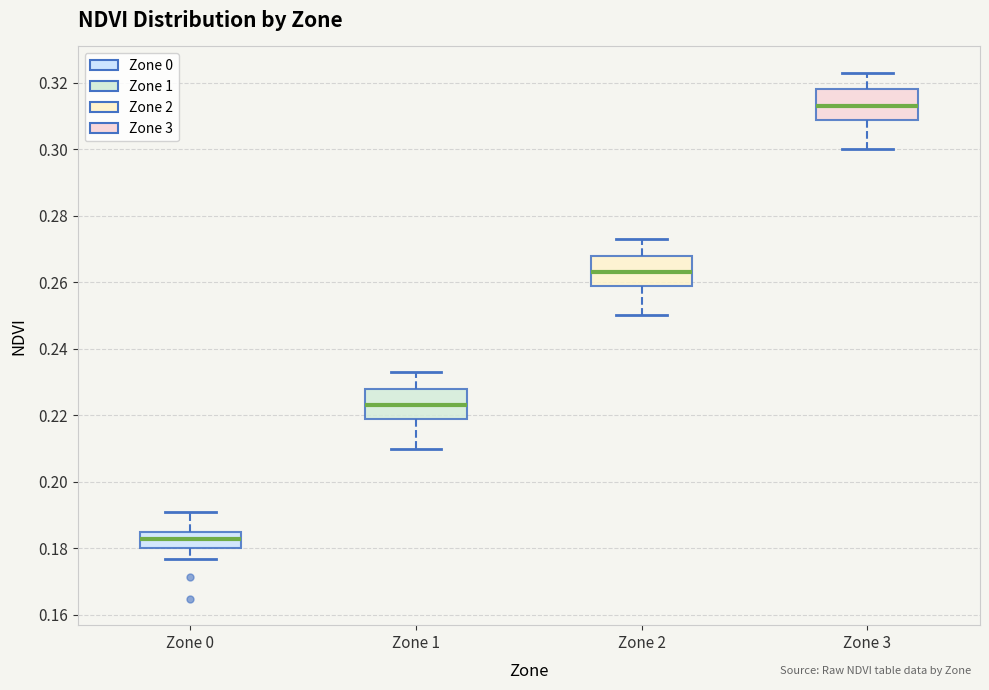

Which box has the highest median line?

Zone 3